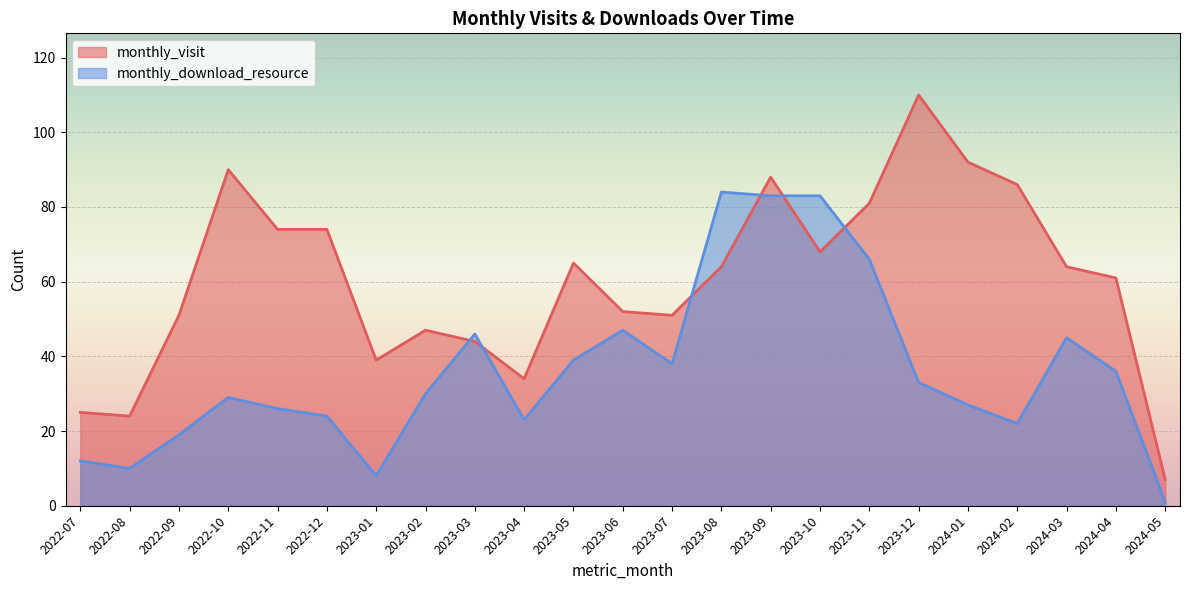

What is the sum of all monthly_download_resource values?

831